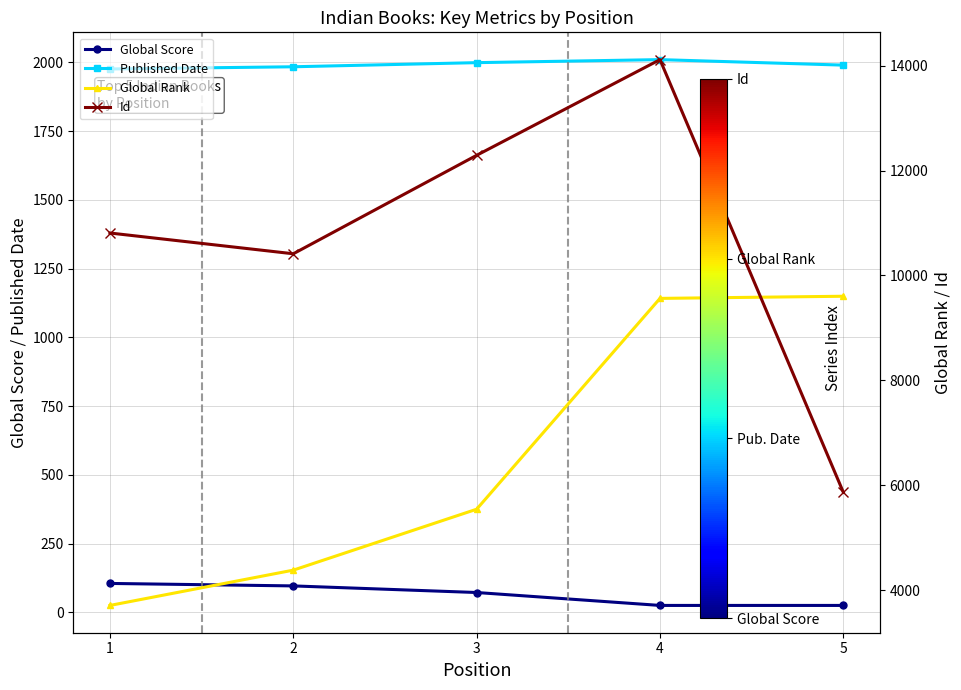

Does the chart display data point markers on the line(s)?

Yes